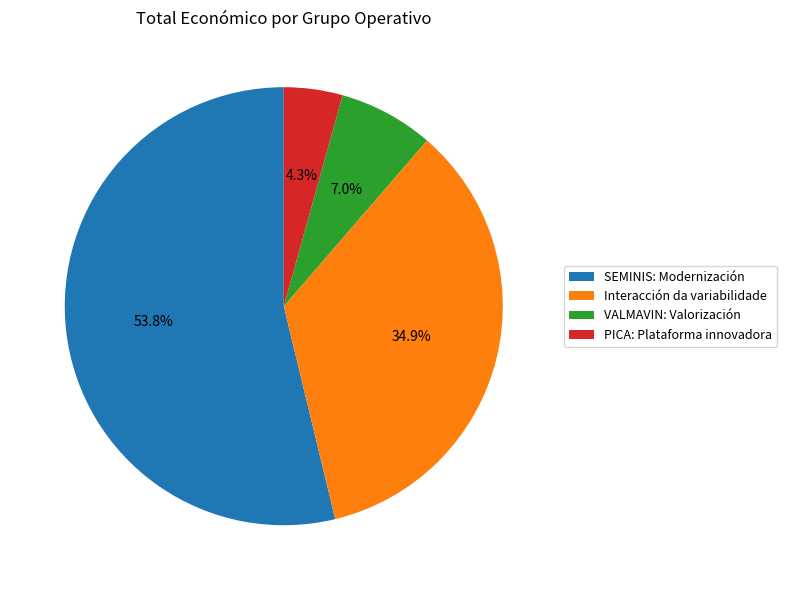

What is the smallest slice in the pie chart?

PICA: Plataforma innovadora